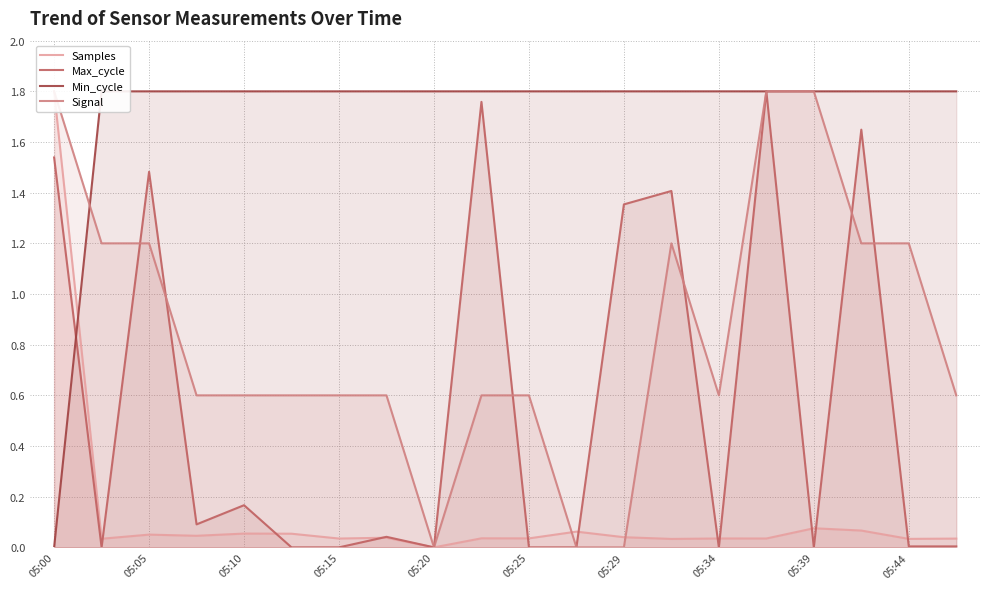

The Max_cycle series shows 0.0 at 05:34. True or false?

True